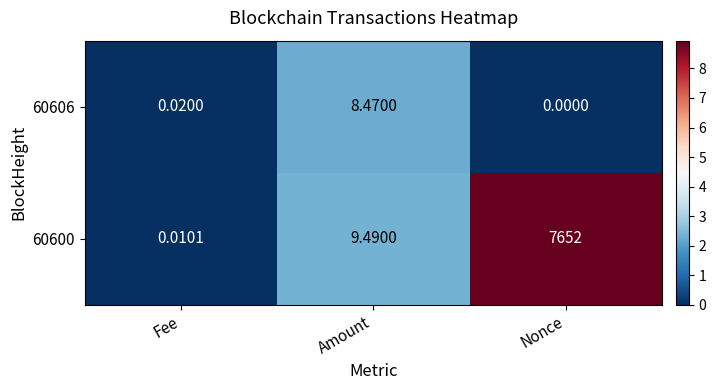

How many distinct data groups are displayed?

2